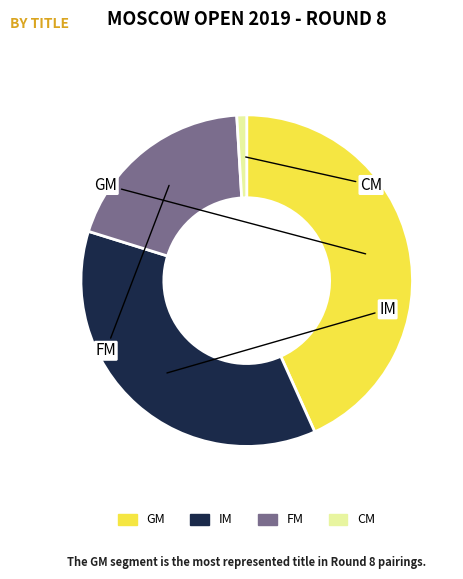

The GM slice represents 43% of the pie. True or false?

True